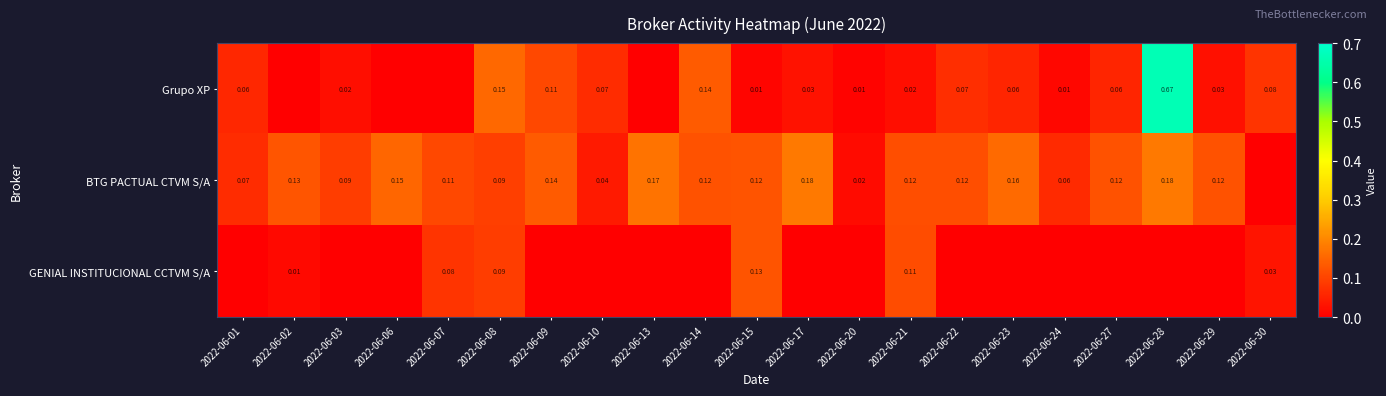

Rank the series by their maximum value, from highest to lowest.

Grupo XP, BTG PACTUAL CTVM S/A, GENIAL INSTITUCIONAL CCTVM S/A